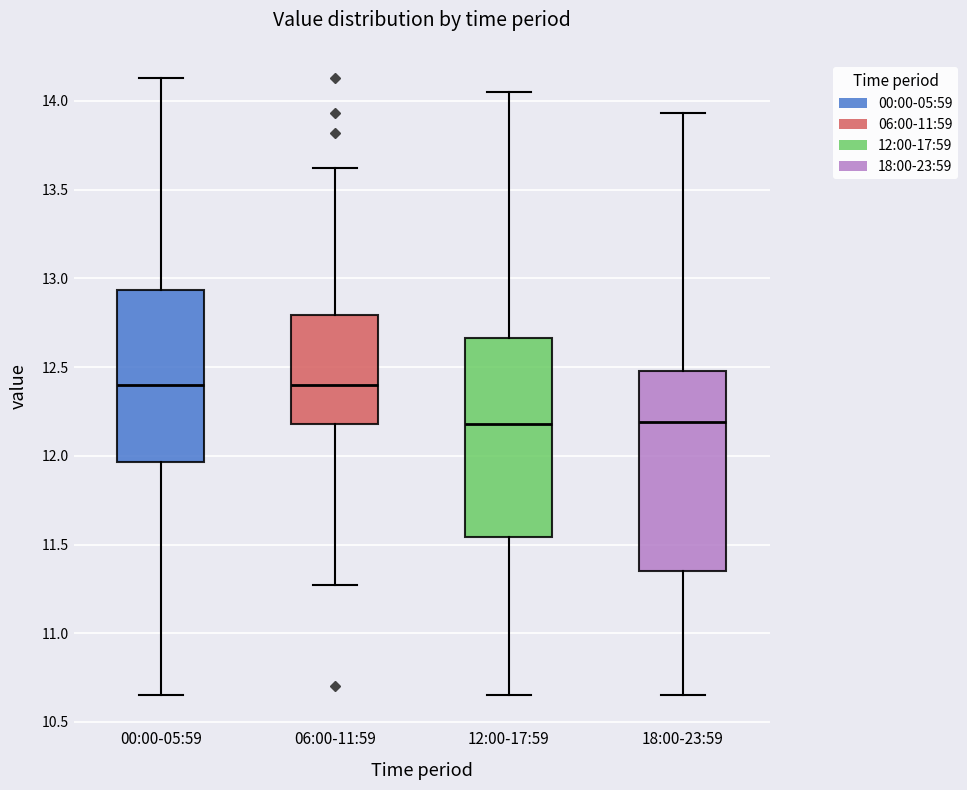

Where does the lower whisker of the box for 06:00-11:59 end on the y-axis? The values are not printed on the chart, so give them approximately, as read against the axis.

11.25